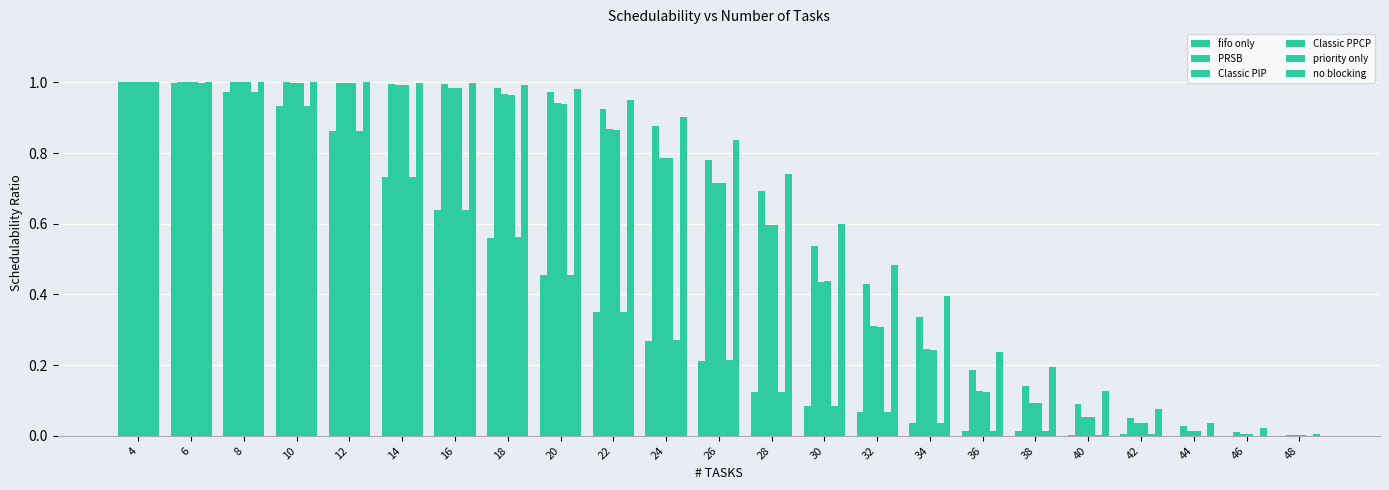

Which series has the widest spread of values?

fifo only